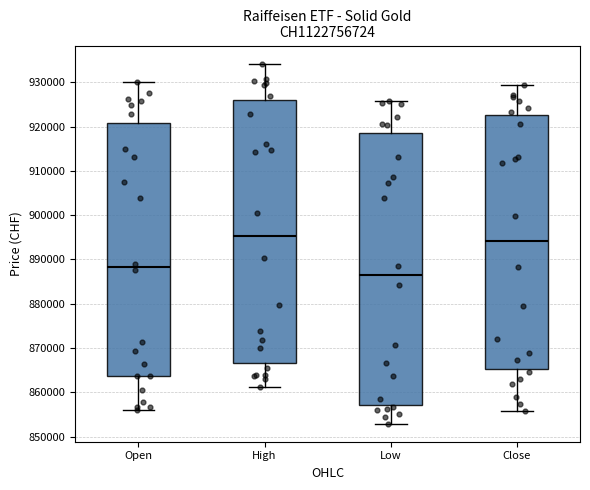

Which box's median line is the lowest?

Low